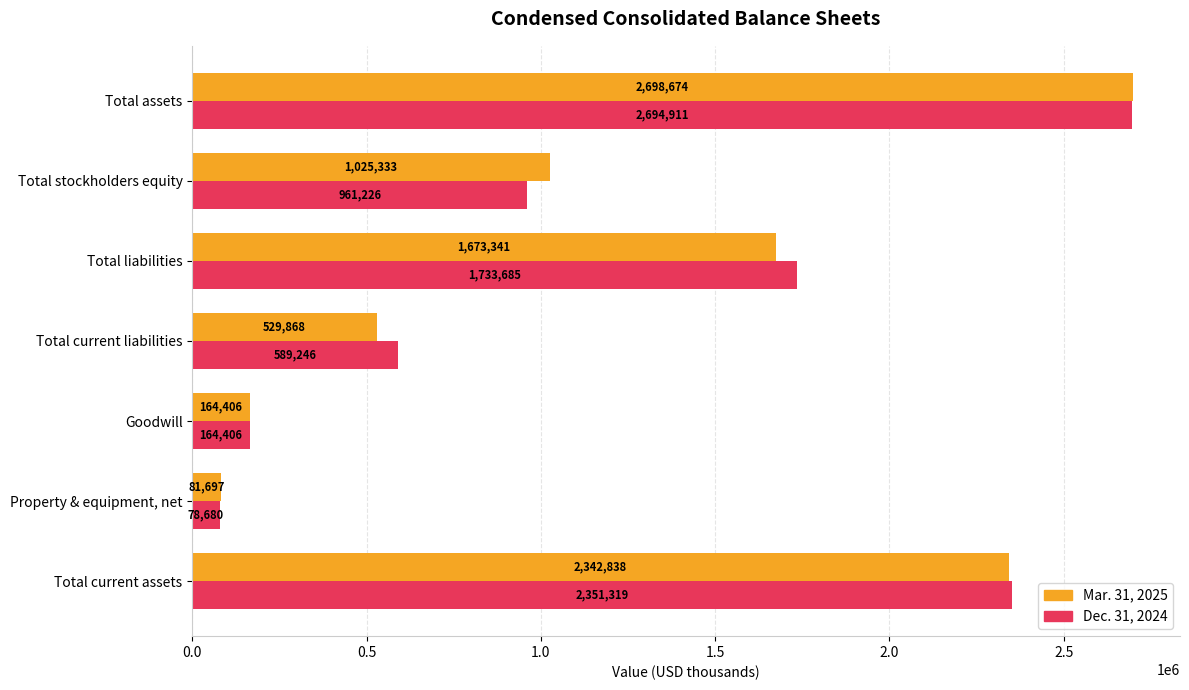

What are all the series names shown in the legend?

Mar. 31, 2025, Dec. 31, 2024